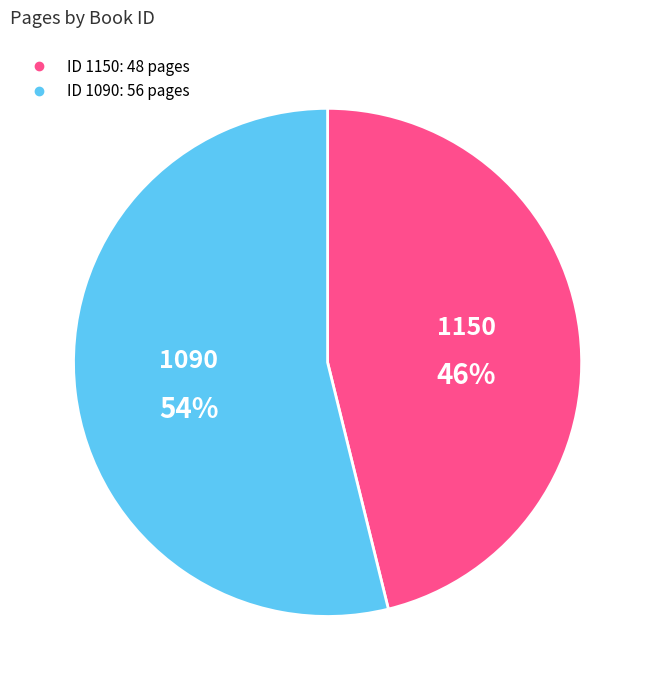

To the nearest percent, what is the average slice percentage?

50%